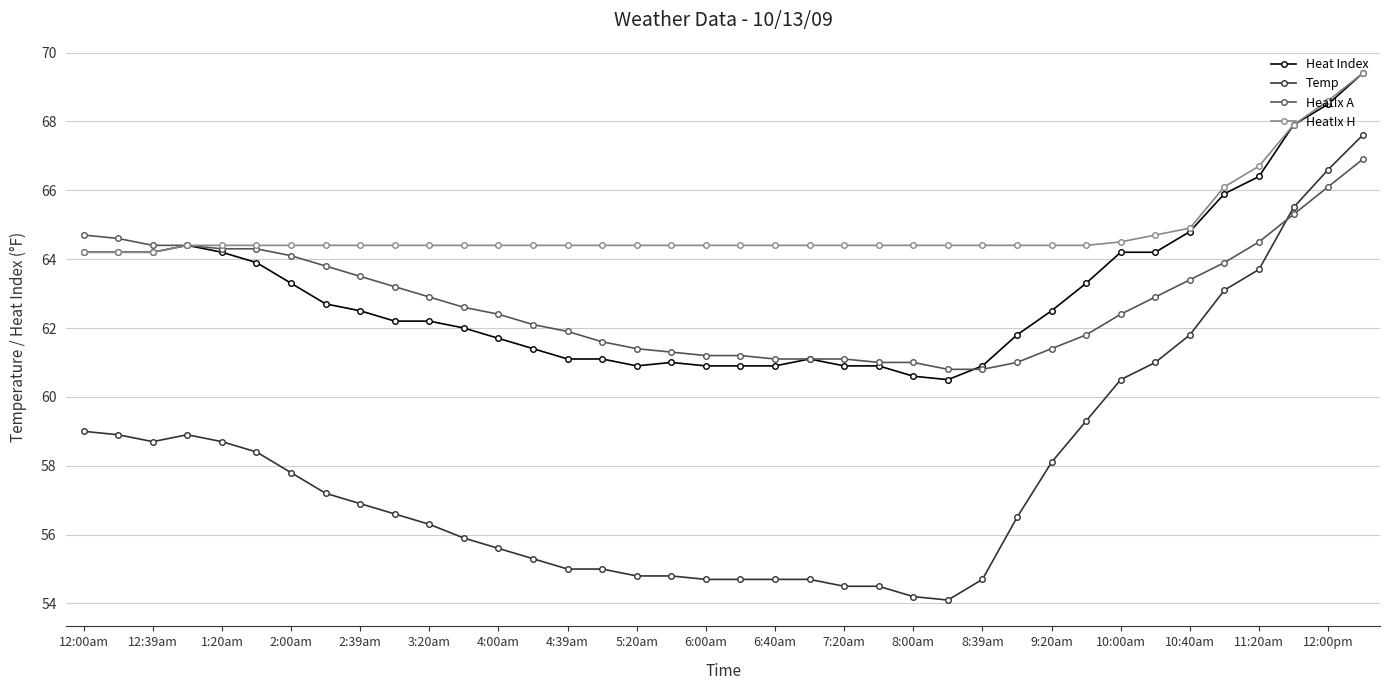

What is the minimum value for HeatIx A?

60.8